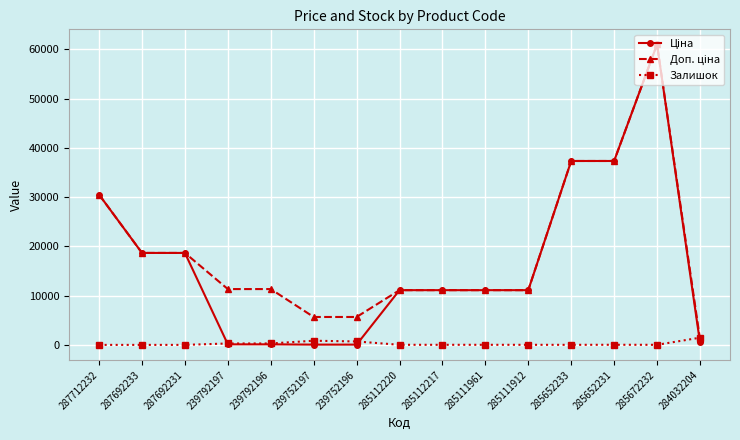

At which category is the sum across all series the highest?

285672232